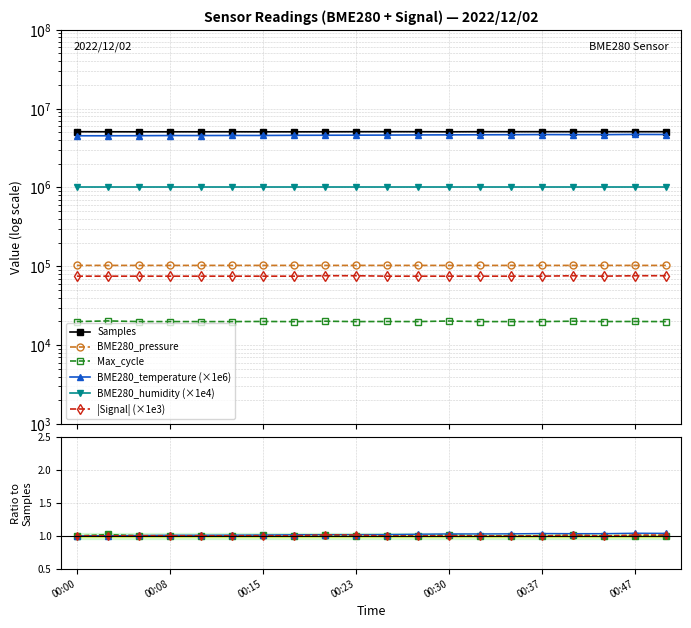

True or false: Signal and Samples cross at least once.

False